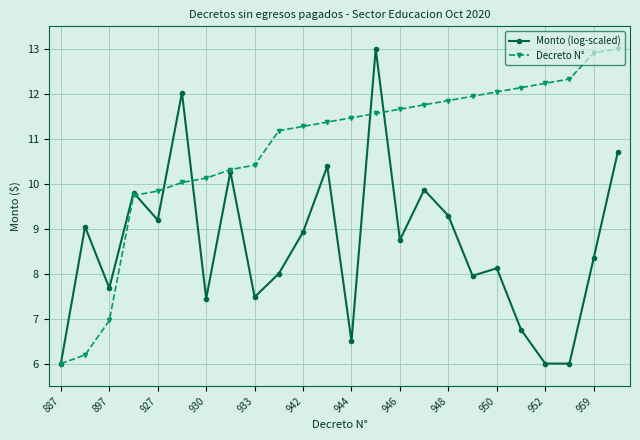

Is this an area chart (filled region under the line)?

No